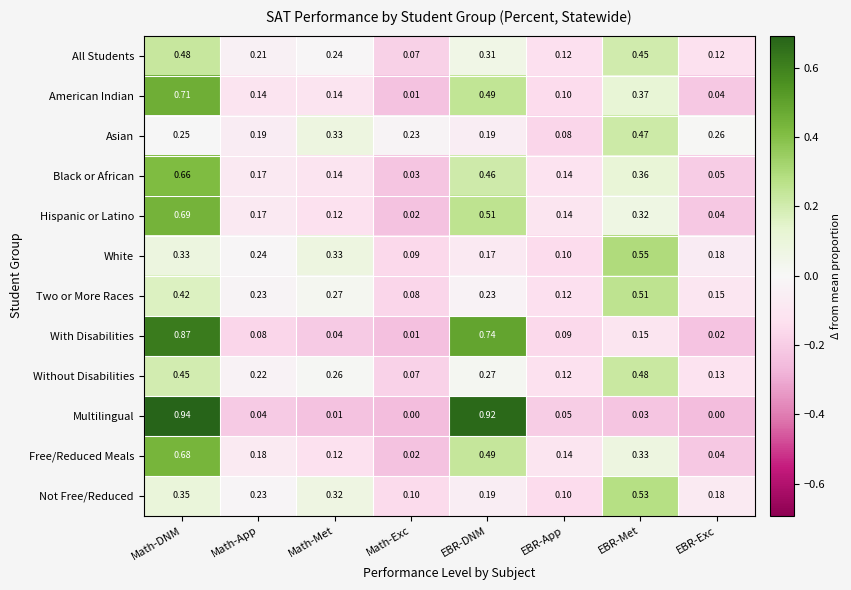

What is the total value across all series at Math-Met?

2.3